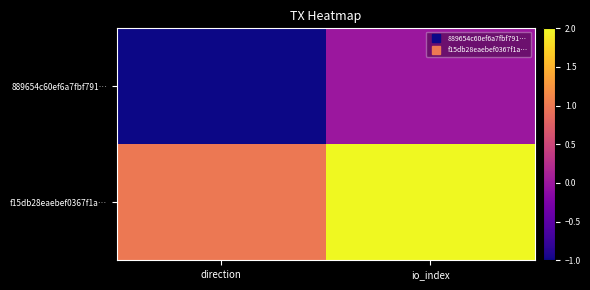

Reading right to left, list all the values displayed in this chart.

889654c60ef6a7fbf791…: io_index=0	direction=-1
f15db28eaebef0367f1a…: io_index=2	direction=1